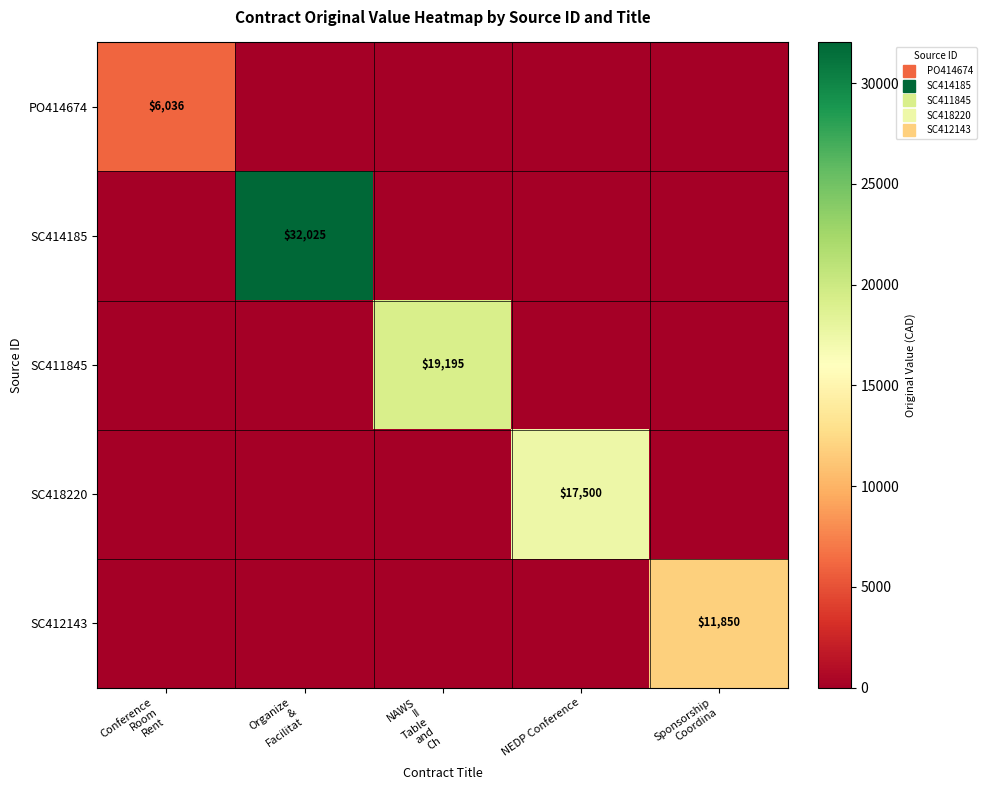

At which label is SC411845 closest to 9597?

Conference Room Rent